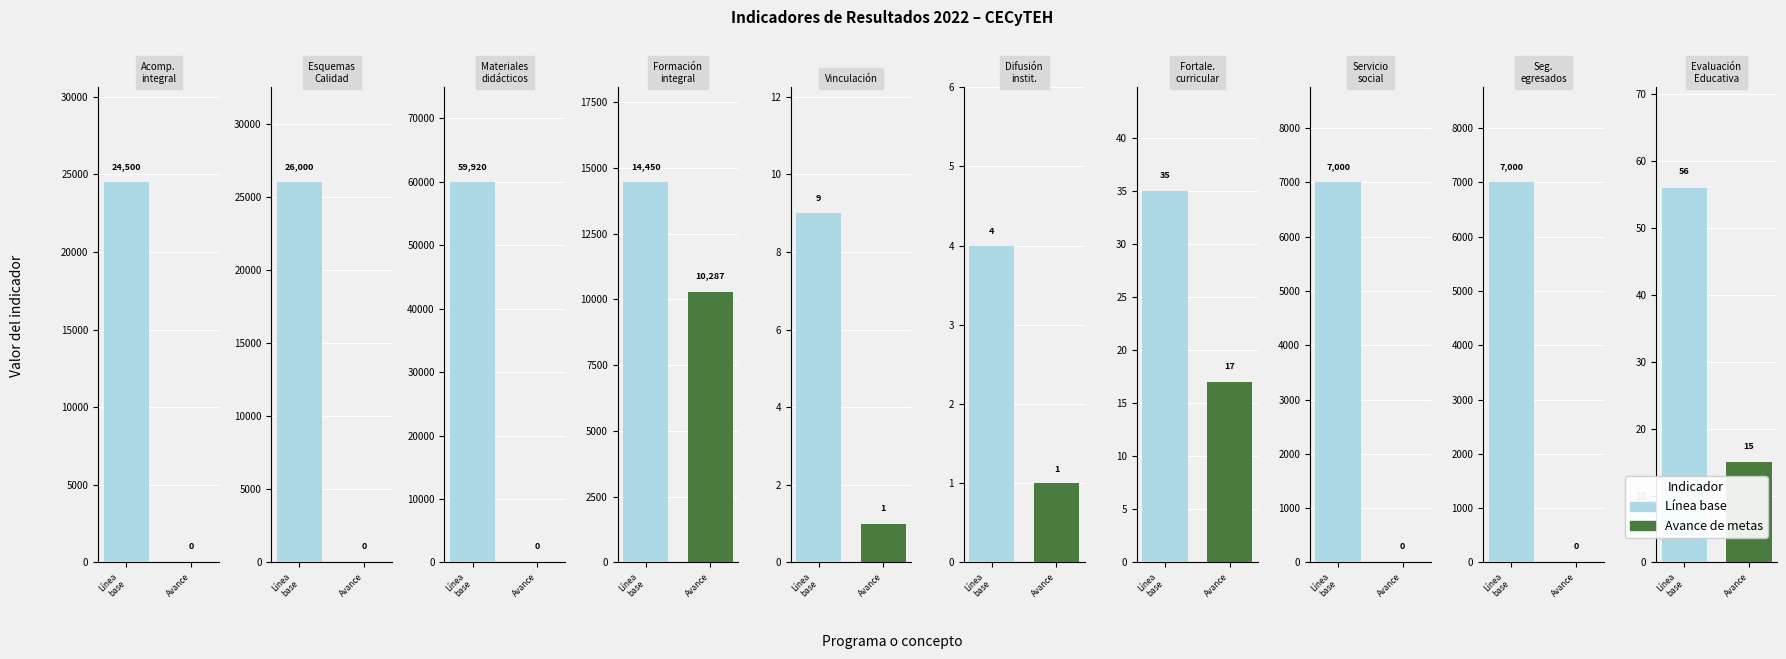

Where is Metas programadas nearest to the value 29962?

Esquemas de Calidad